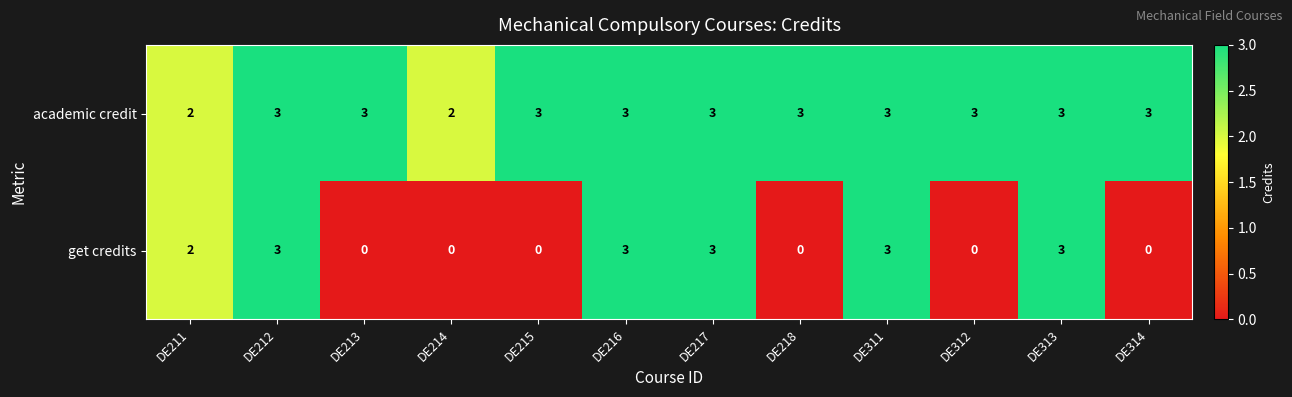

What is the spread (max minus min) of values at DE213?

3